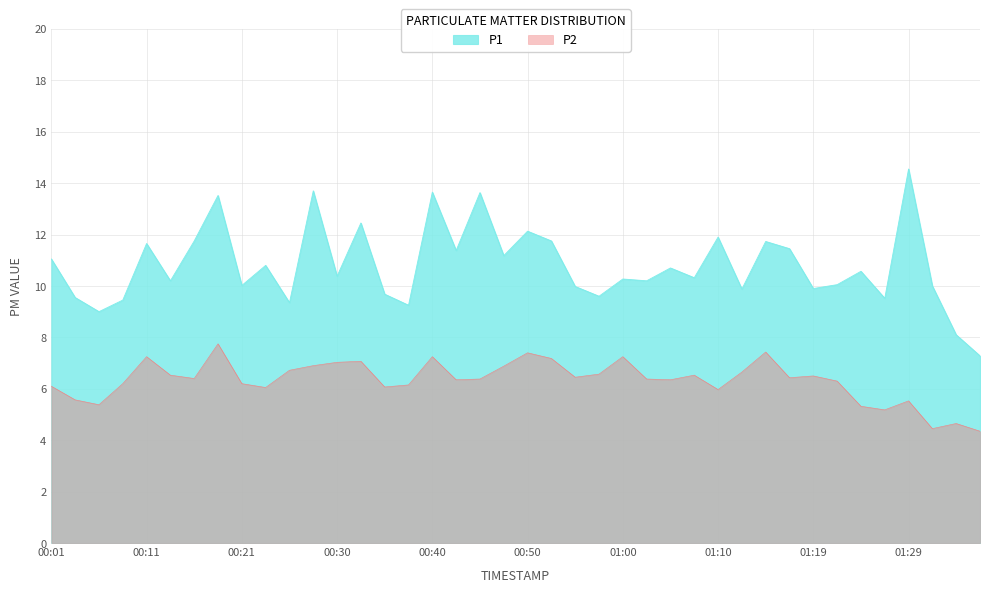

True or false: P2 has a value of 6.0 at 00:23.

True